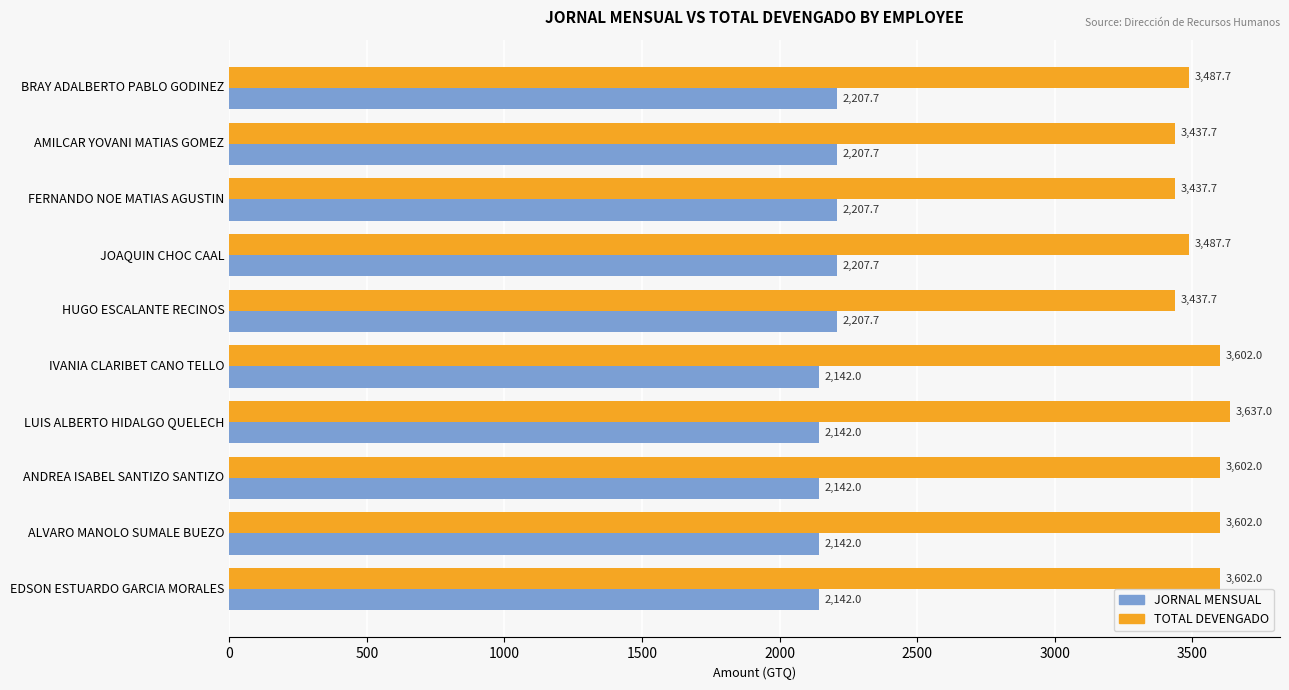

The JORNAL MENSUAL series shows 2815.1 at EDSON ESTUARDO GARCIA MORALES. True or false?

False